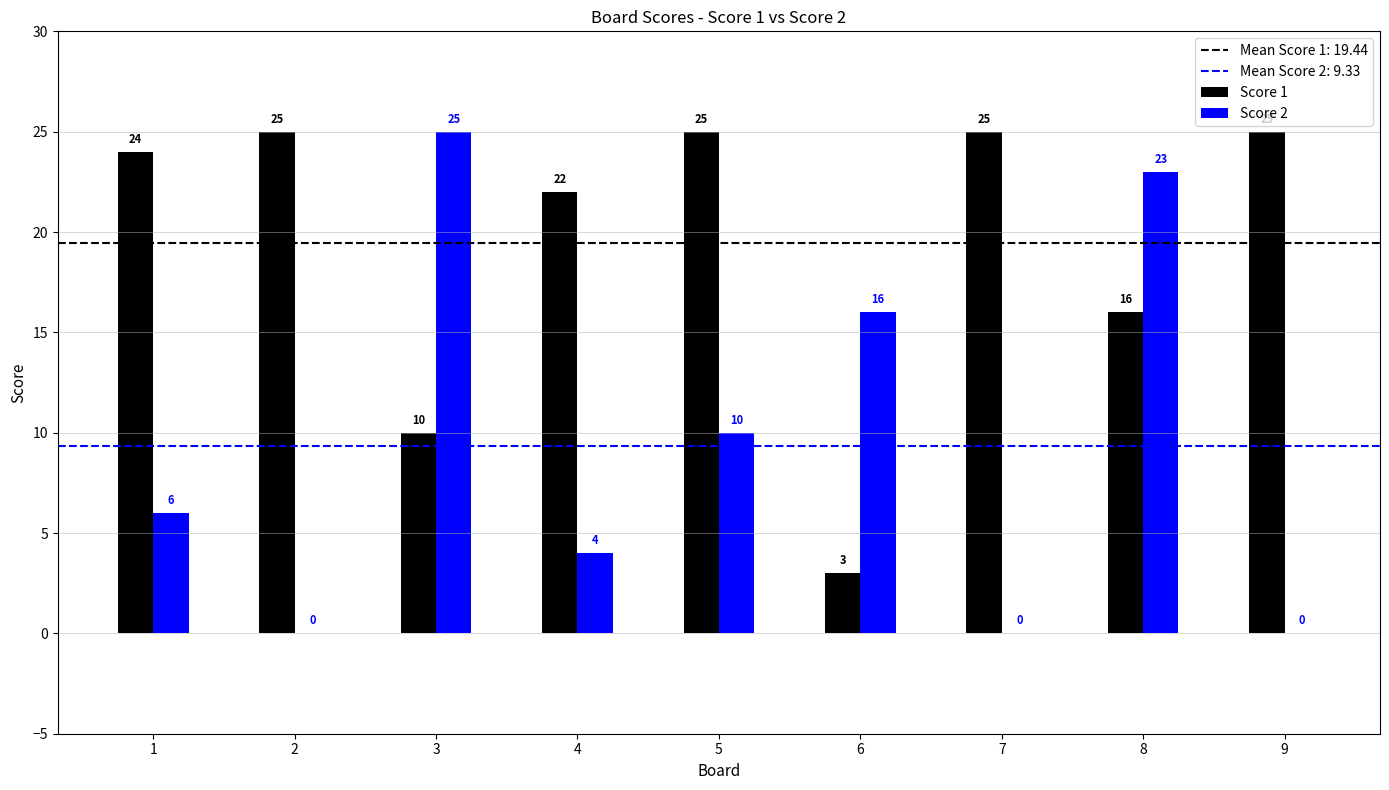

How many groups of bars are there?

9